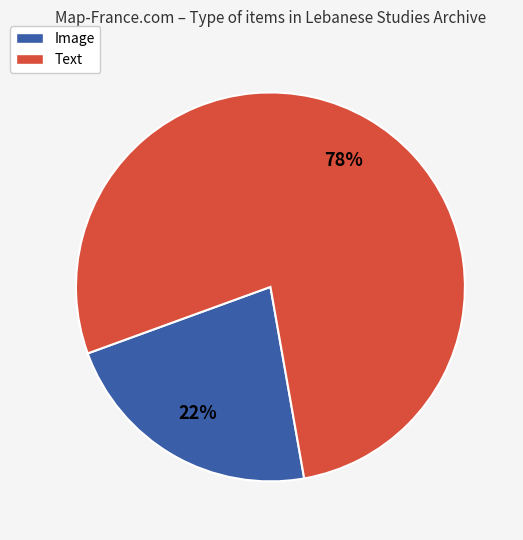

How many segments does this pie chart have?

2